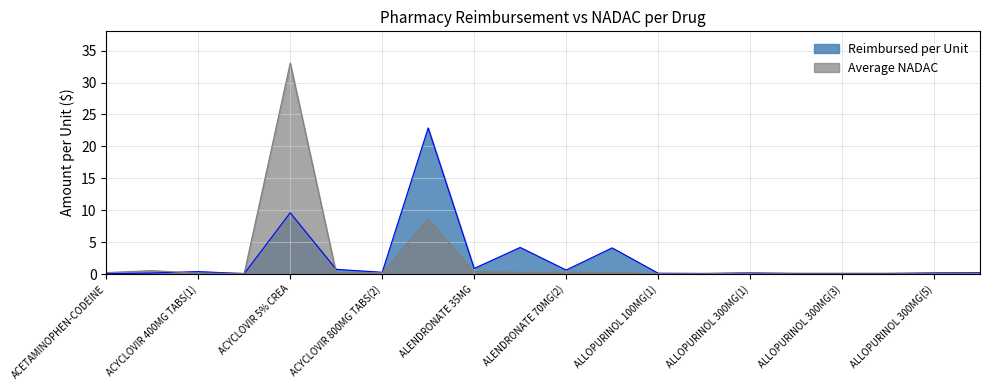

Which series has the widest spread of values?

Average NADAC